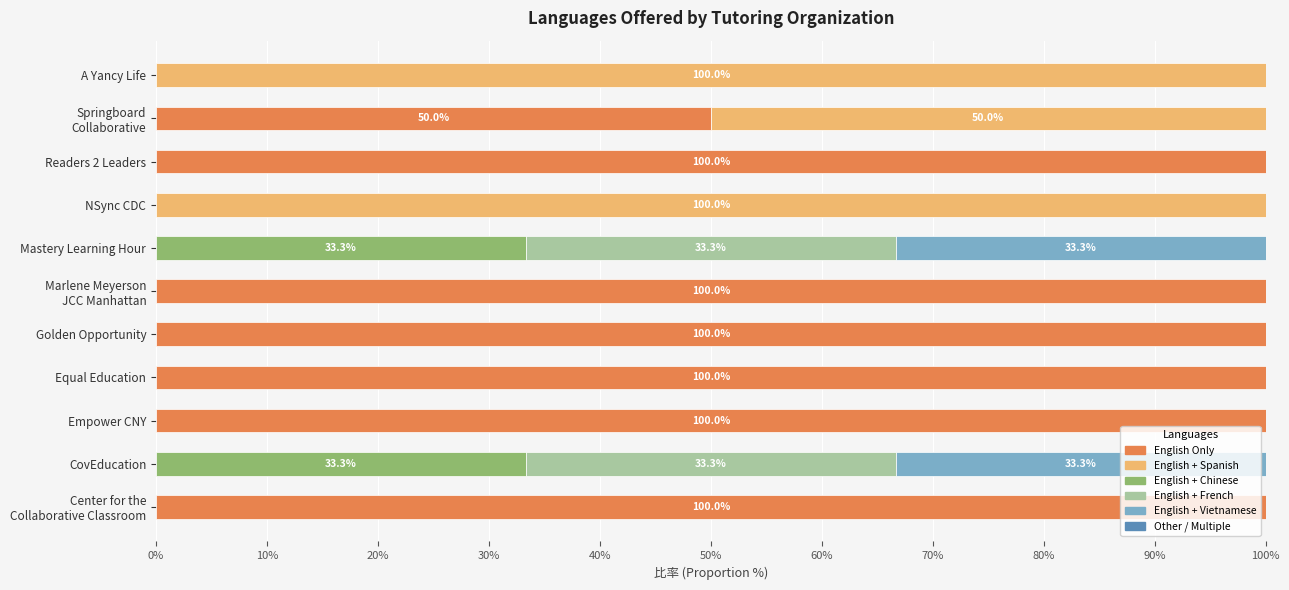

True or false: English Only has a value of 0.0 at A Yancy Life.

True